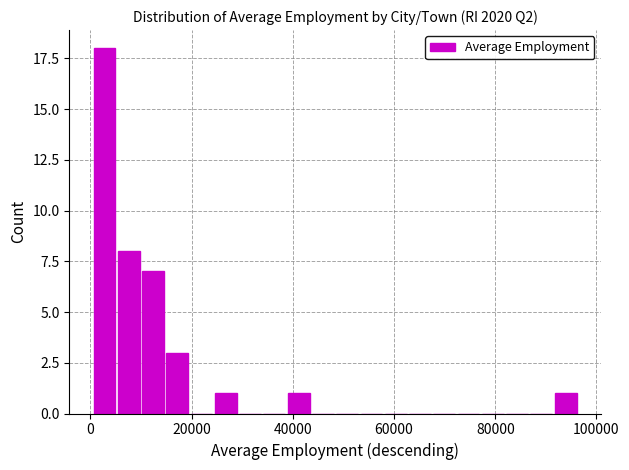

Around what value on the x-axis is the tallest bar? Give the approximate position of its centre, as read against the axis.

2000